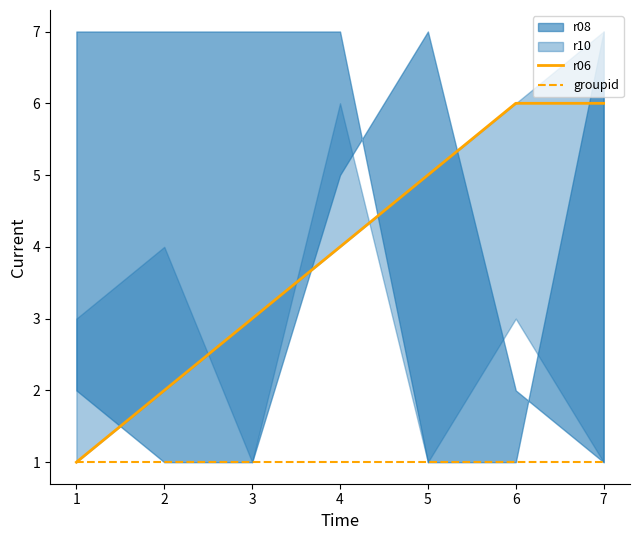

The value of groupid at 1 is 1. True or false?

True